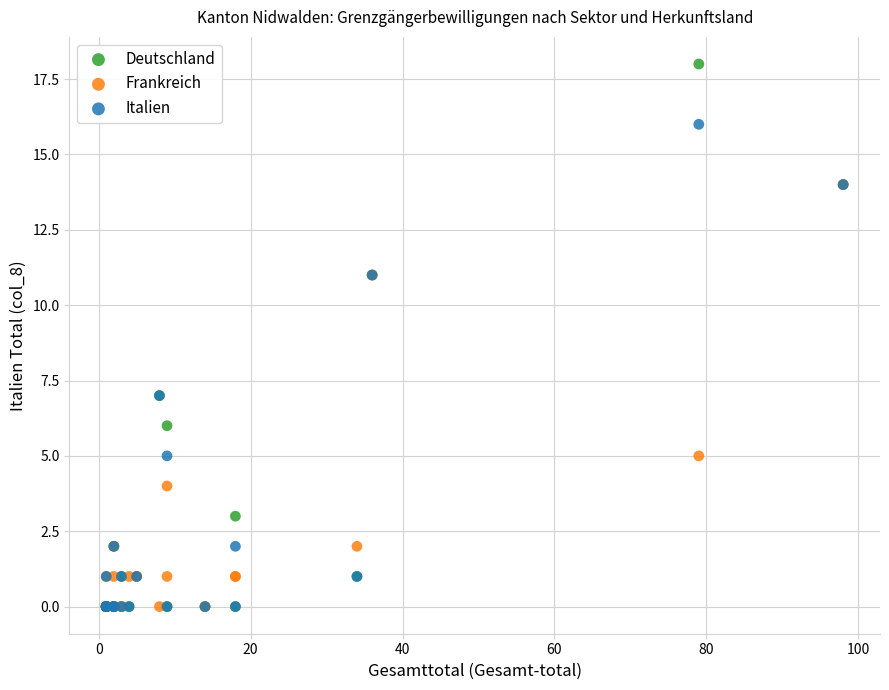

What are all the series names shown in the legend?

Deutschland, Frankreich, Italien